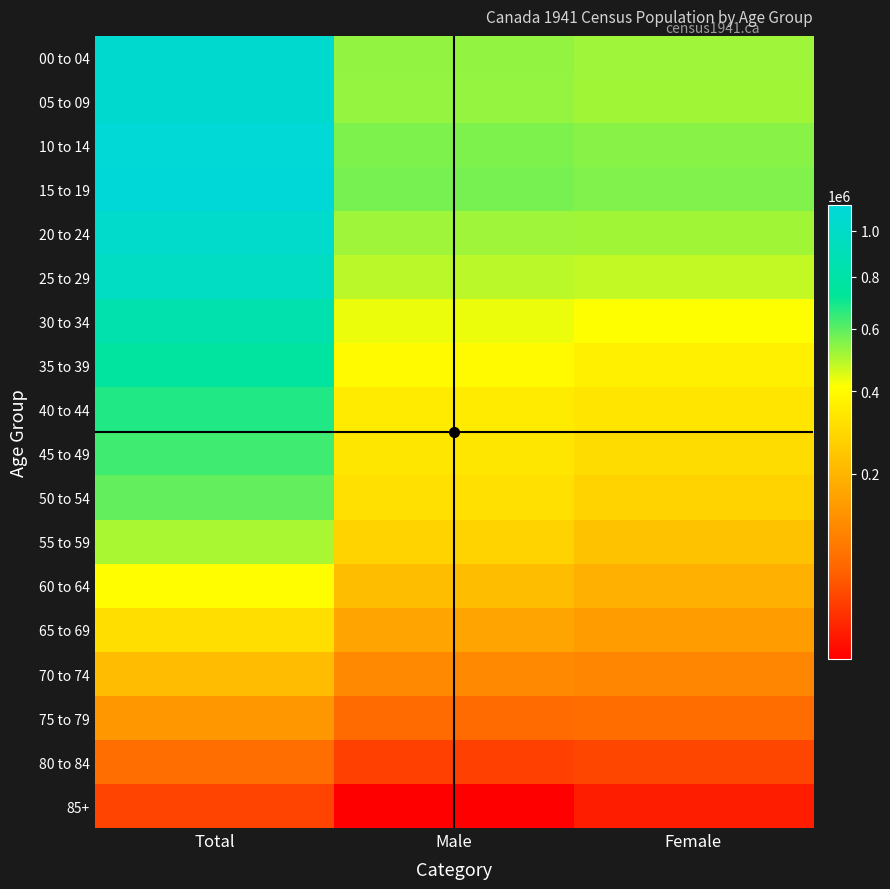

What is the spread (max minus min) of values at Female?

534999